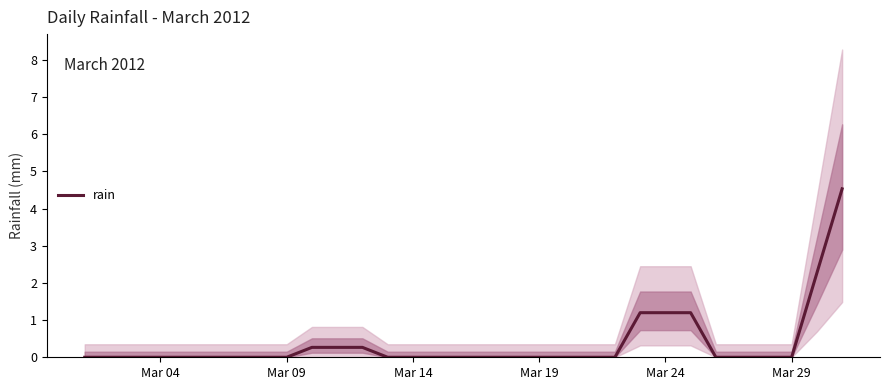

What is the sum of all values?

11.2